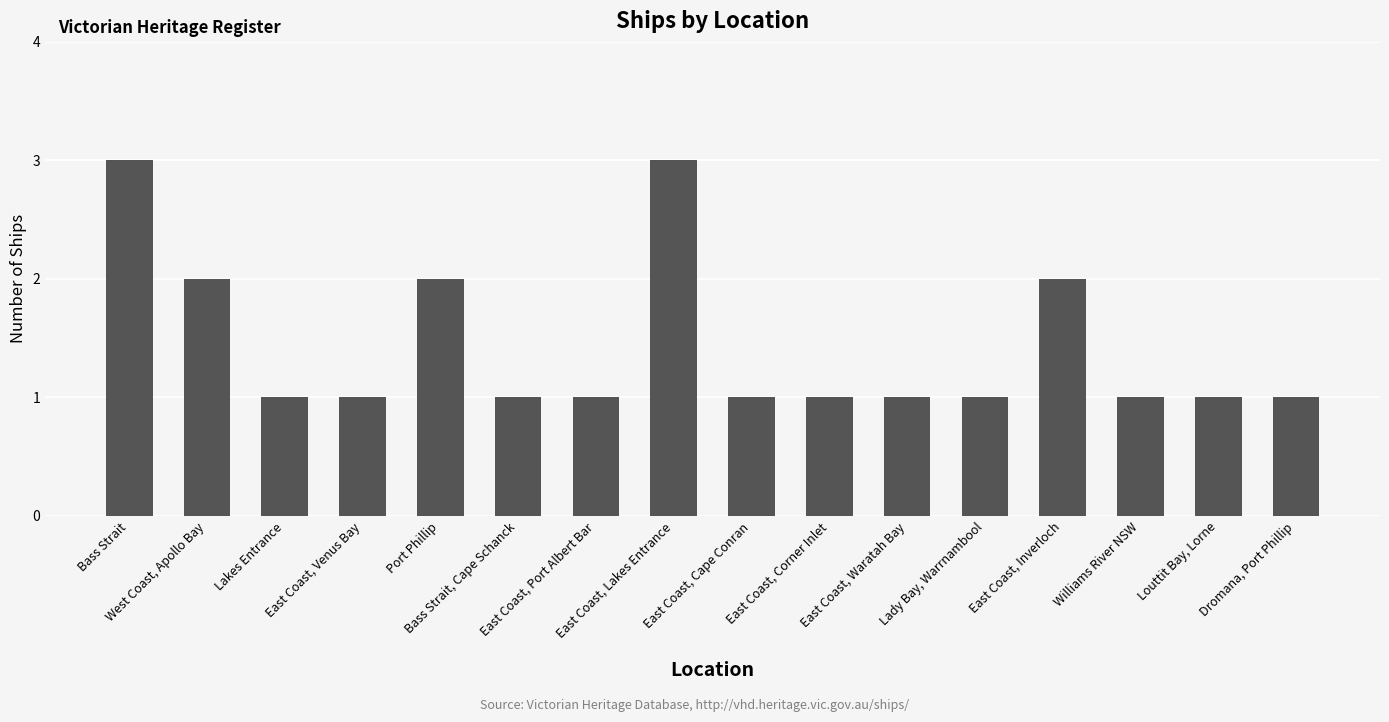

Are the bars horizontal?

No